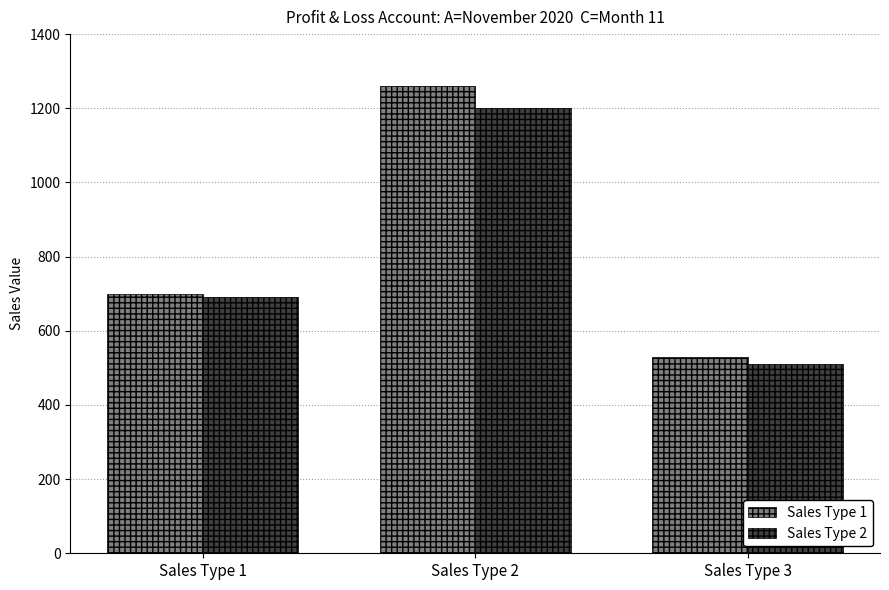

Does the chart contain stacked bars?

No